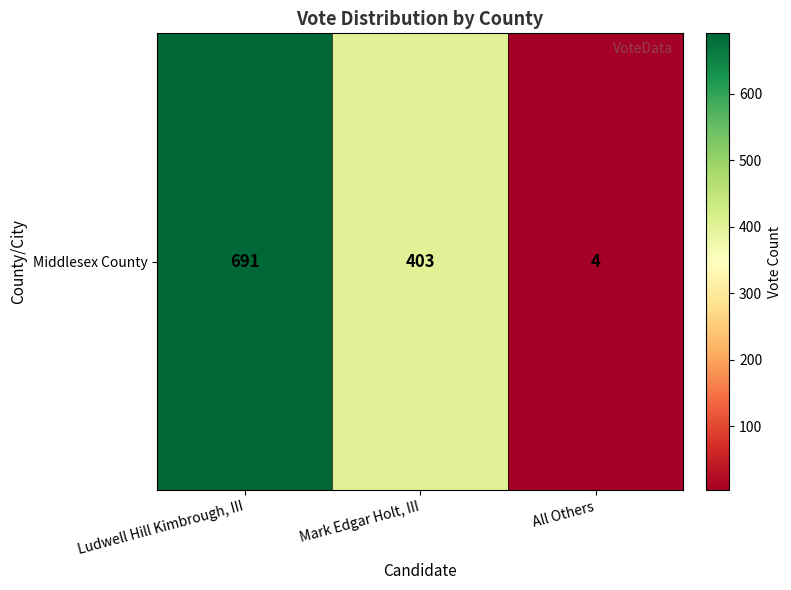

How many data points are above 403?

1